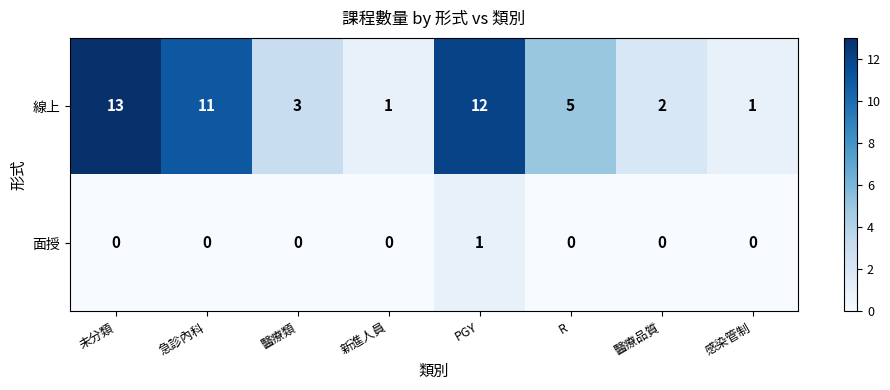

What is the difference between the highest and lowest values at 未分類?

13